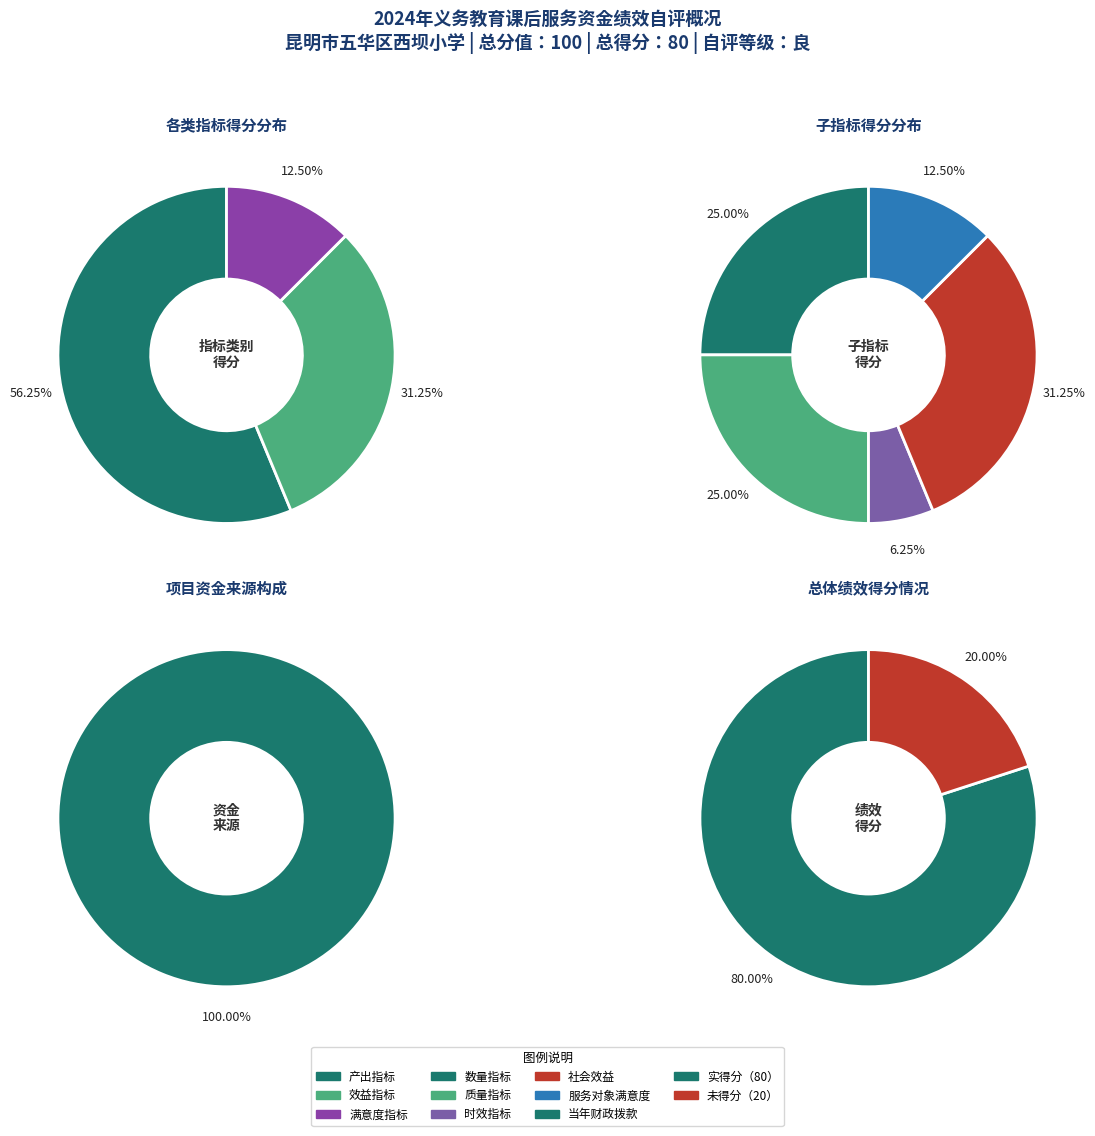

Combined, what portion of the pie is 效益指标 and 满意度指标?

43.8%